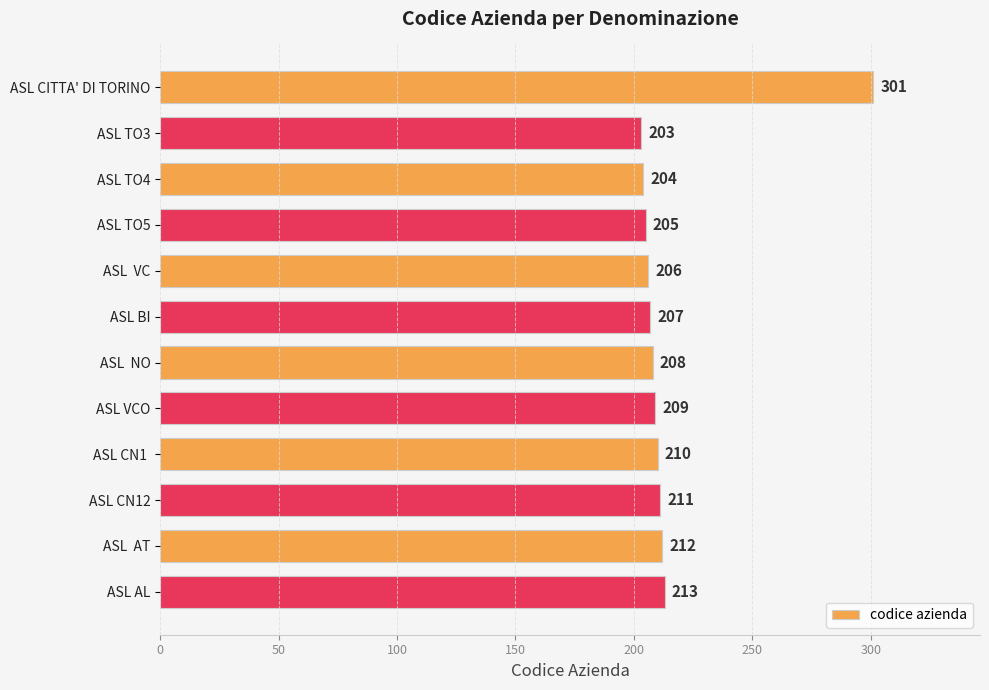

At which category does the chart reach its minimum across all series?

ASL TO3